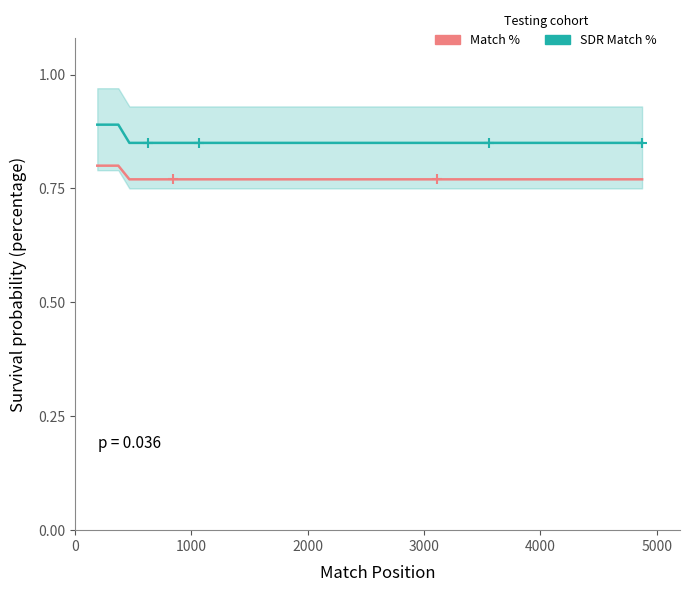

What are all the series names shown in the legend?

Match %, SDR Match %